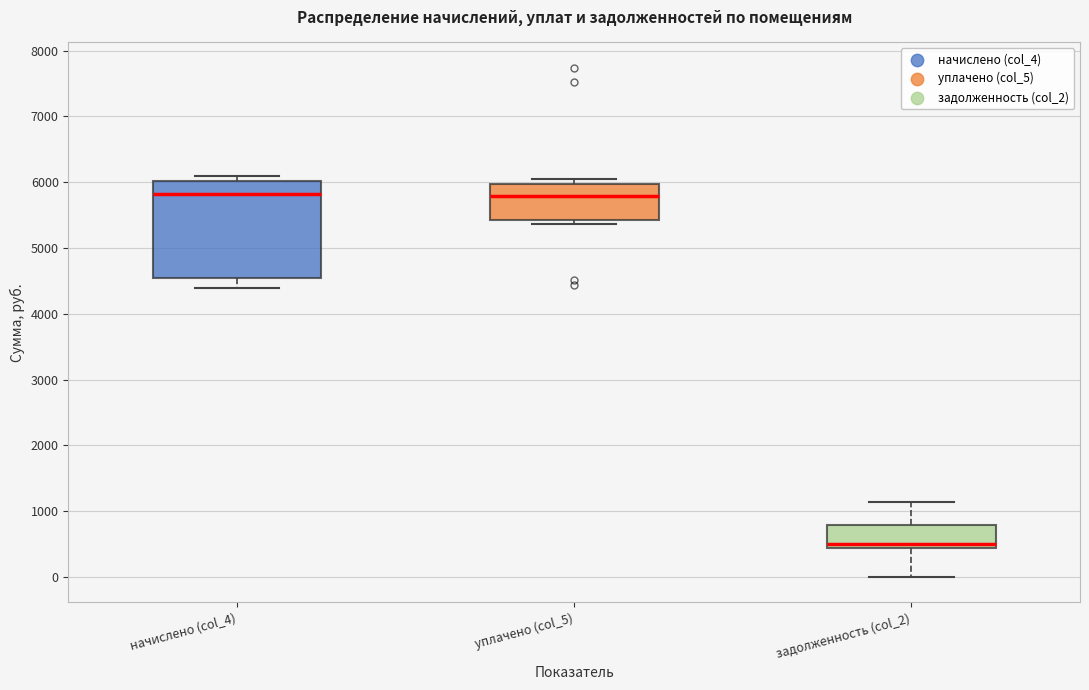

Reading left to right, transcribe this box plot: for each box, give where its median line is, the range the box spans, and where its two whiskers end, as read against the y-axis. The values are not printed on the chart, so give them approximately, as read against the axis.

начислено (col_4): median 5800, box 4500 to 6000, whiskers 4400 to 6100
уплачено (col_5): median 5800, box 5400 to 6000, whiskers 5400 (just below the box's lower edge) to 6000 (just above the box's upper edge)
задолженность (col_2): median 500, box 400 to 800, whiskers 0 to 1100